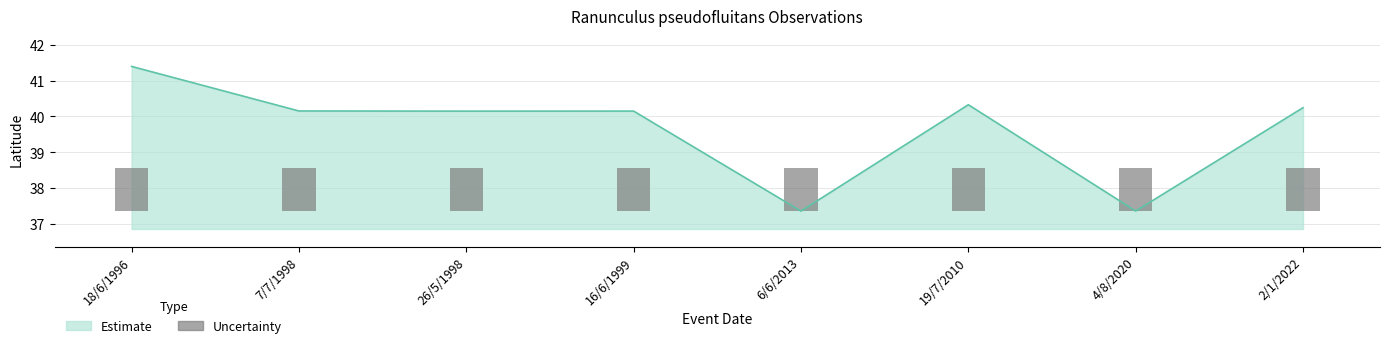

How many data points does each series have?

8